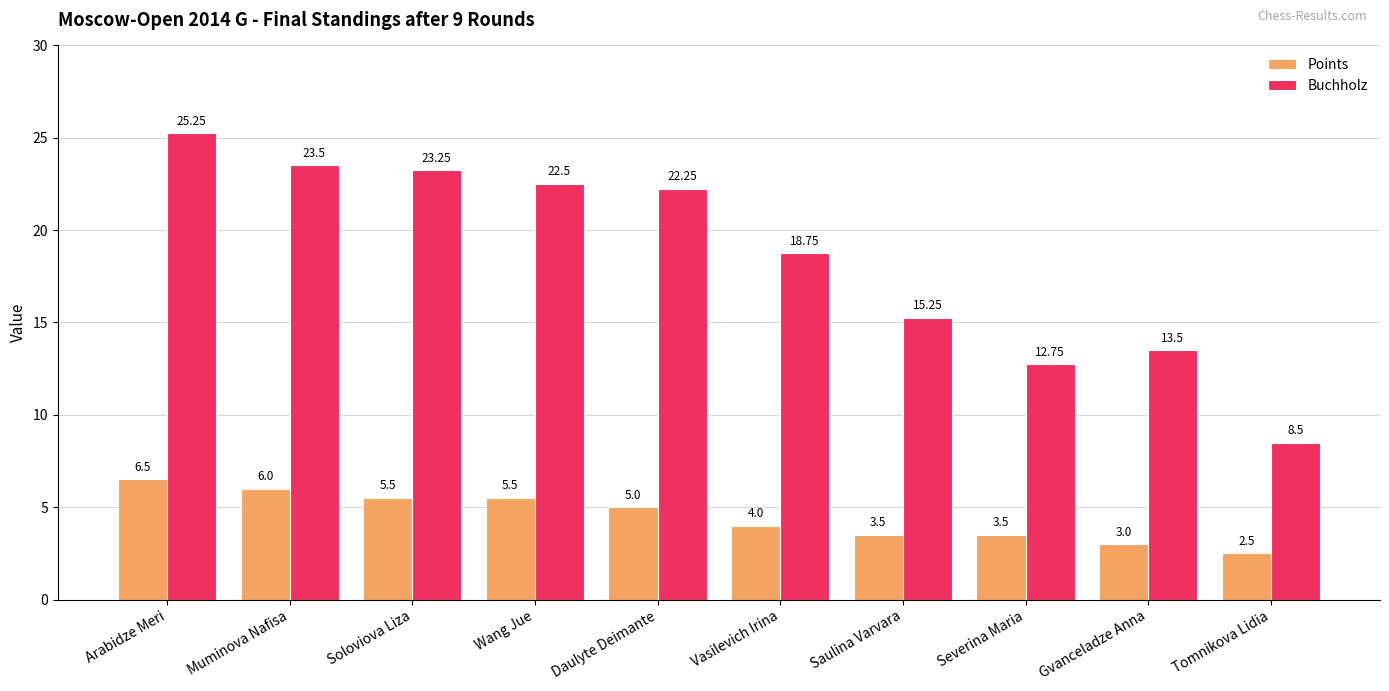

The value of Points at Soloviova Liza is 2.6. True or false?

False